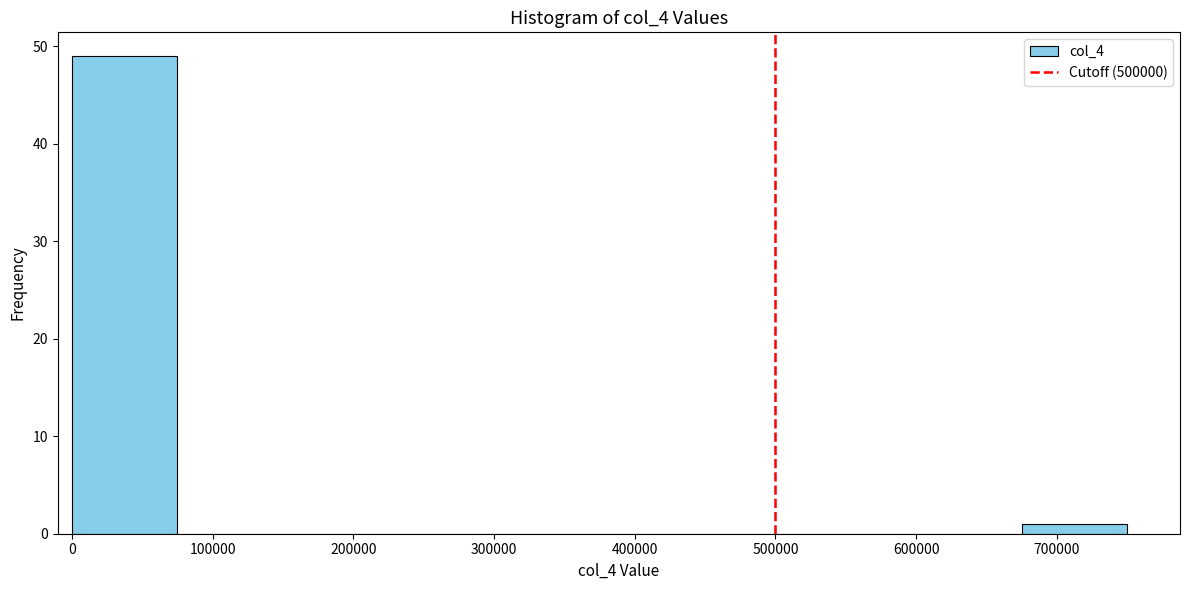

How tall is the bar that spans 0 to 75000 on the x-axis? Neither the bar edges nor the heights are printed on the chart, so give them approximately, as read against the axes.

49